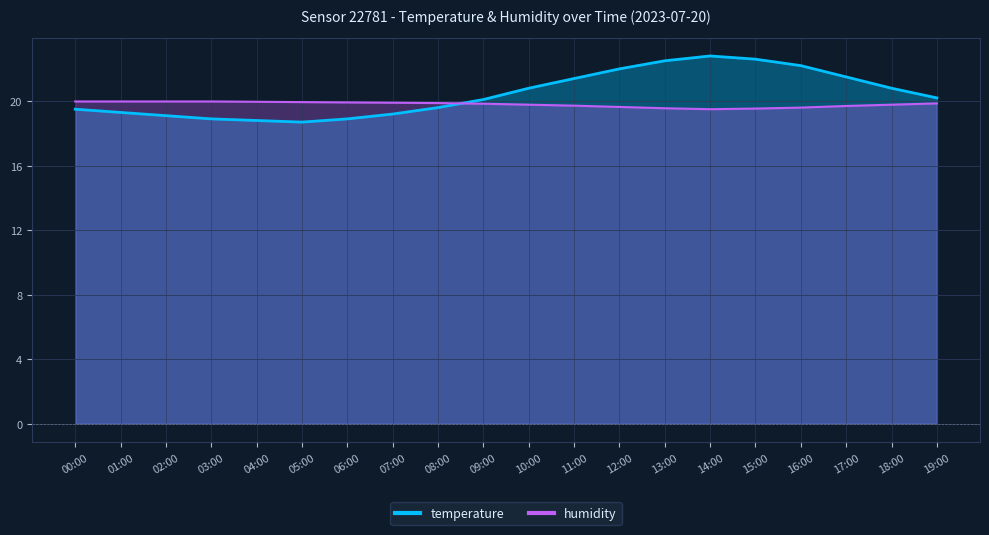

Reading right to left, transcribe all the data shown in this chart.

temperature: 20.2	20.8	21.5	22.2	22.6	22.8	22.5	22.0	21.4	20.8	20.1	19.6	19.2	18.9	18.7	18.8	18.9	19.1	19.3	19.5
humidity: 19.9	19.8	19.7	19.6	19.5	19.5	19.6	19.6	19.7	19.8	19.8	19.9	19.9	19.9	19.9	20.0	20.0	20.0	20.0	20.0